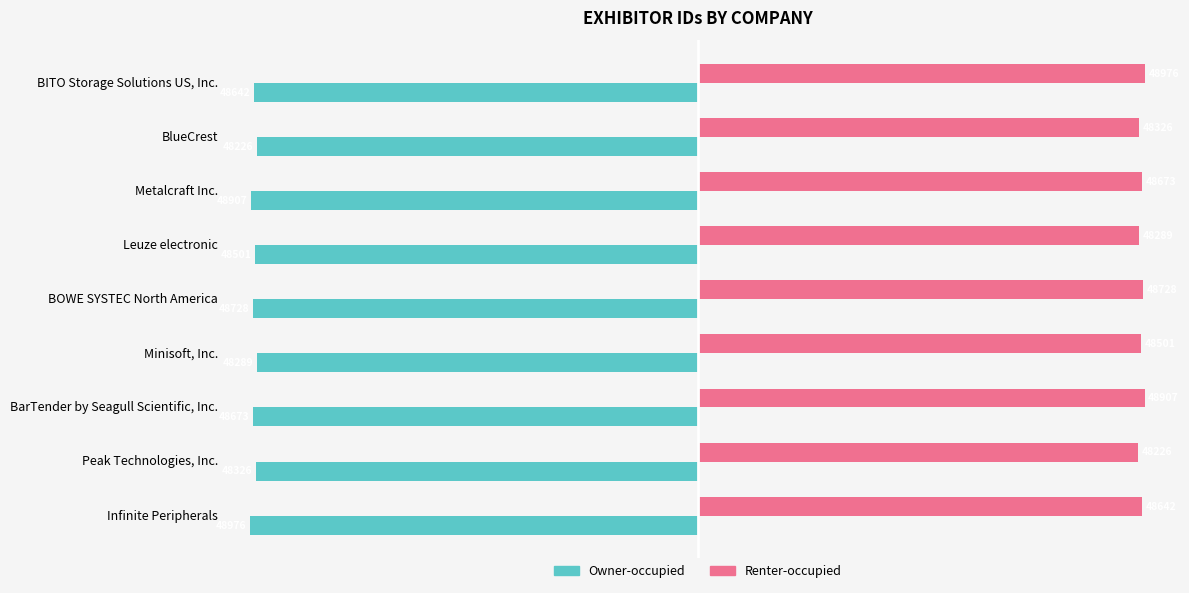

What is the total value across all series at BITO Storage Solutions US, Inc.?

334